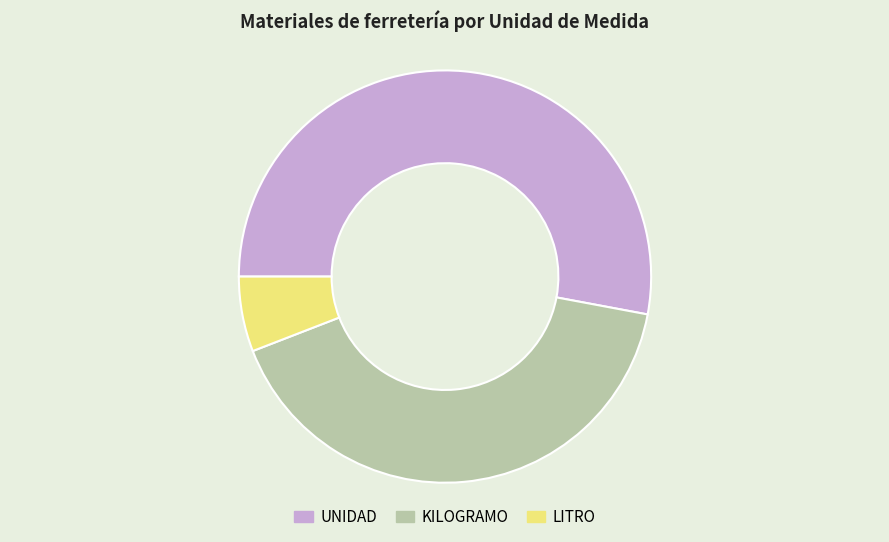

Rank the categories by value from highest to lowest.

UNIDAD, KILOGRAMO, LITRO